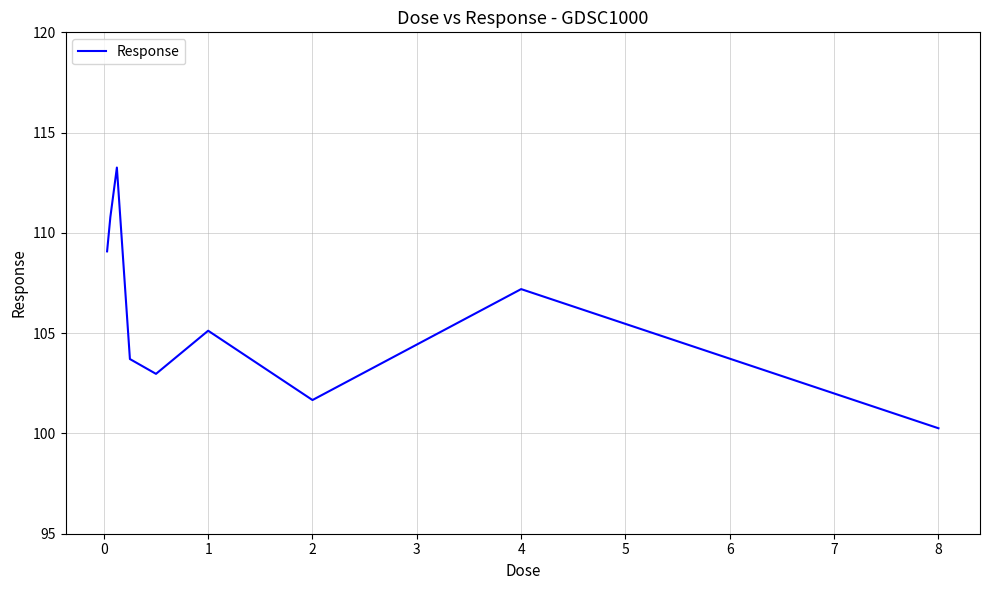

What is the greatest value displayed?

113.3